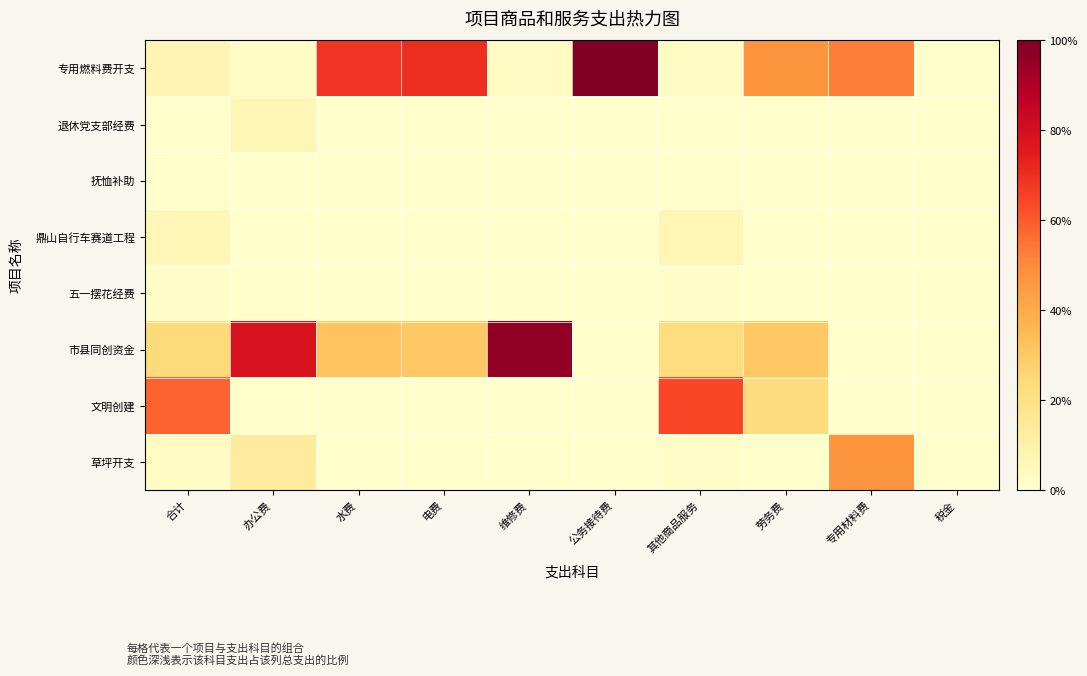

Which series has the largest range (max minus min)?

专用燃料费开支